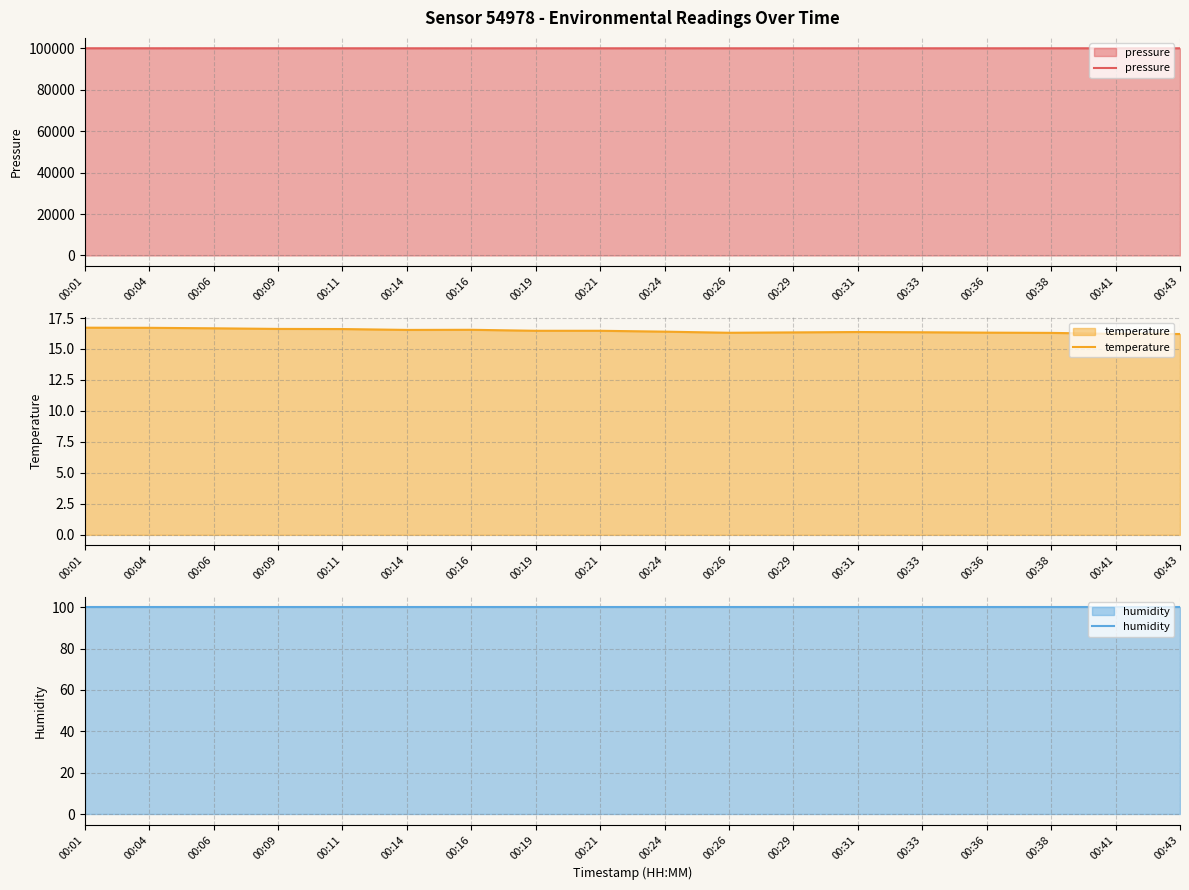

Reading left to right, extract all data points from this chart.

pressure: 100080.4	100073.4	100075.4	100068.8	100068.0	100058.0	100059.7	100060.4	100057.7	100062.8	100057.4	100063.3	100062.2	100065.0	100065.2	100069.0	100066.2	100067.2
temperature: 16.7	16.7	16.7	16.6	16.6	16.5	16.6	16.5	16.5	16.4	16.3	16.3	16.4	16.4	16.3	16.3	16.2	16.2
humidity: 100.0	100.0	100.0	100.0	100.0	100.0	100.0	100.0	100.0	100.0	100.0	100.0	100.0	100.0	100.0	100.0	100.0	100.0